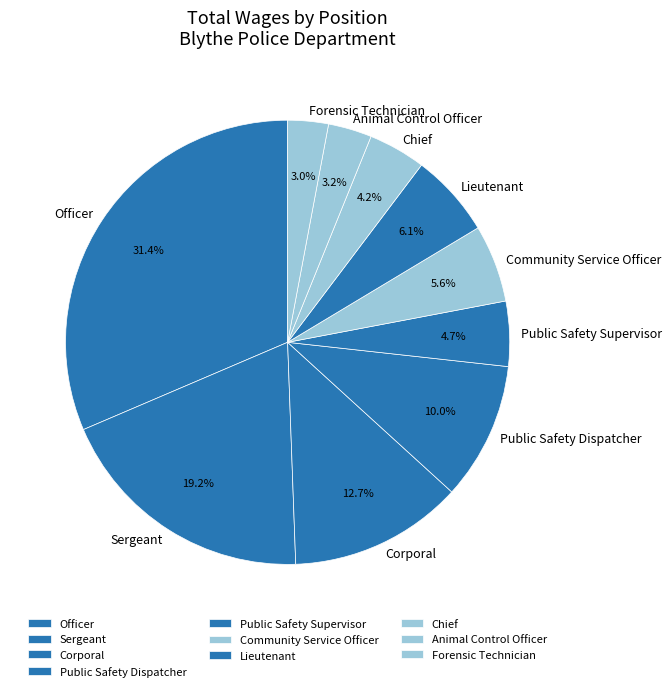

To the nearest percent, what percentage of the pie is Public Safety Dispatcher?

10%